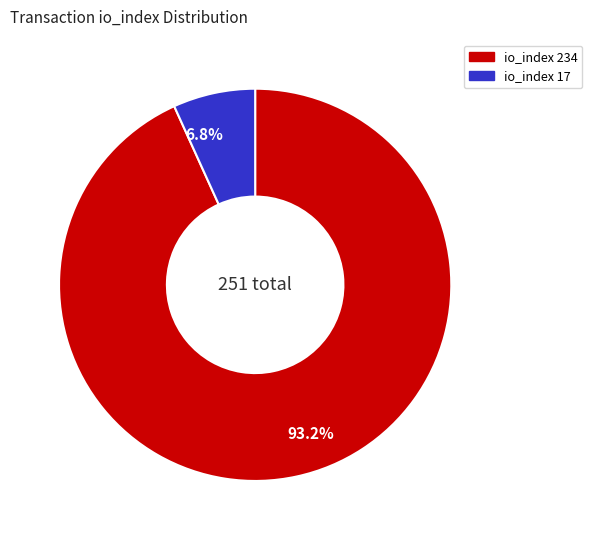

What is the smallest slice in the pie chart?

6.8%